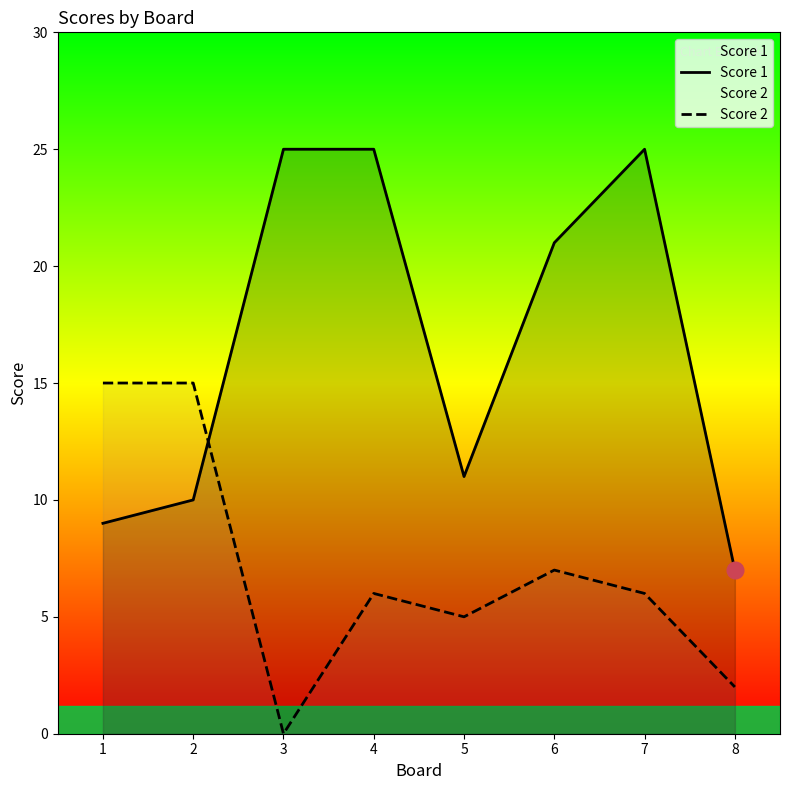

What is the greatest value displayed?

25